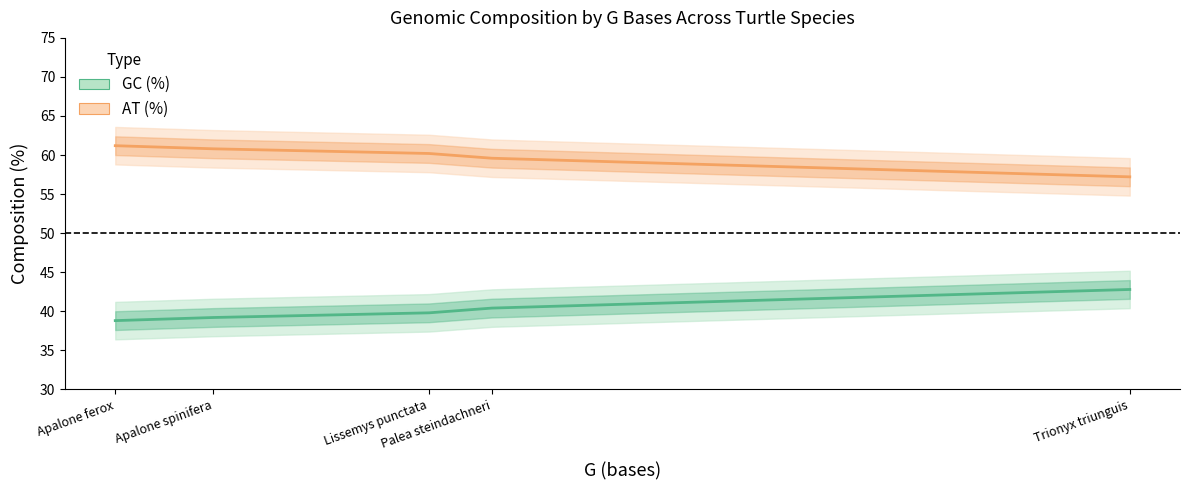

What is the label of the 4th point from the left?

Palea steindachneri